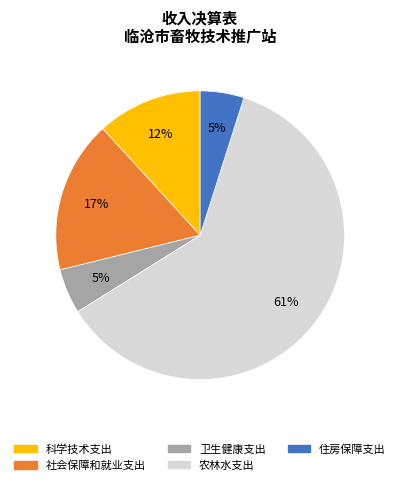

To the nearest percent, what portion does 科学技术支出 represent?

12%